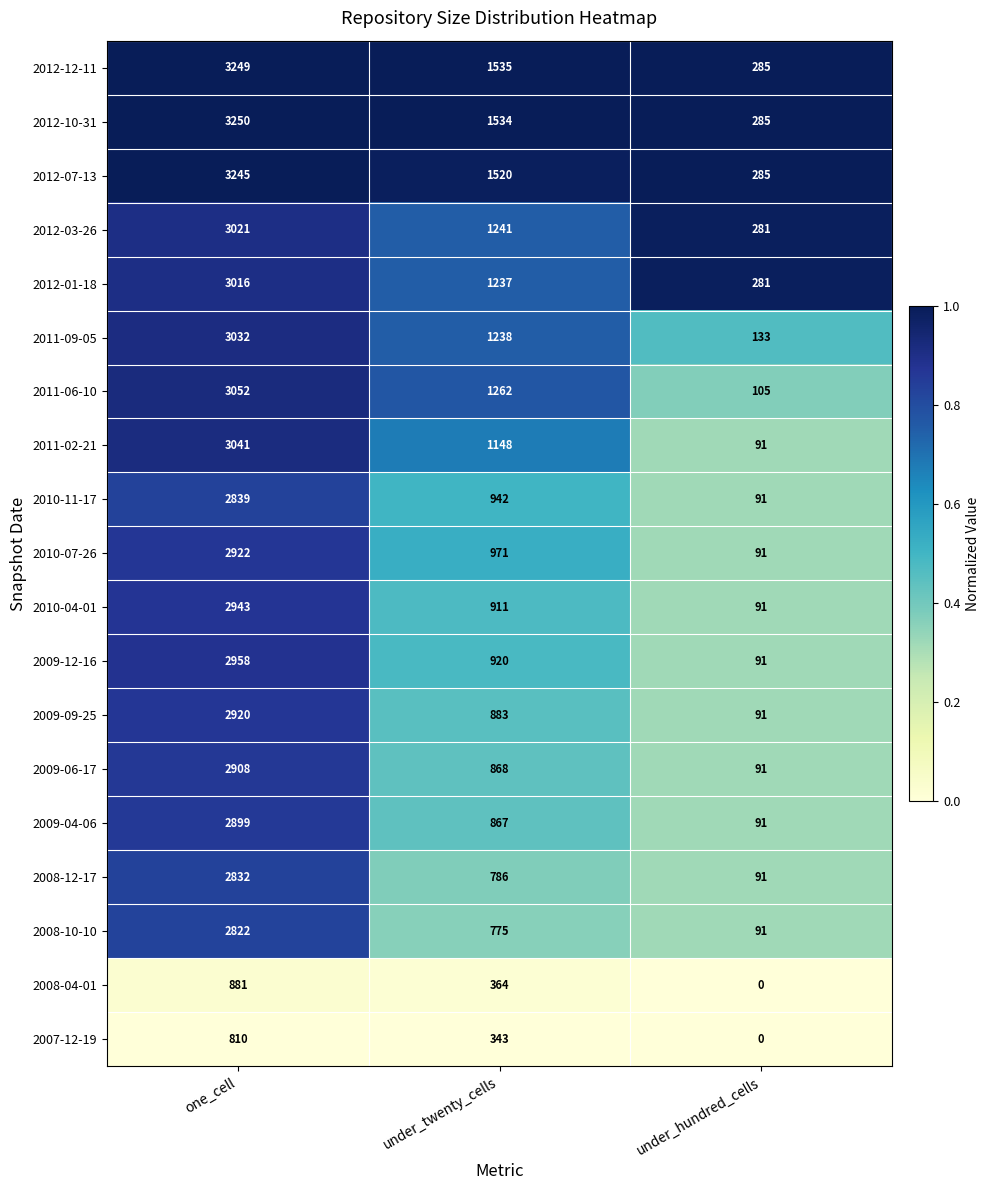

Rank the categories by 2010-04-01 value from lowest to highest.

under_hundred_cells, under_twenty_cells, one_cell